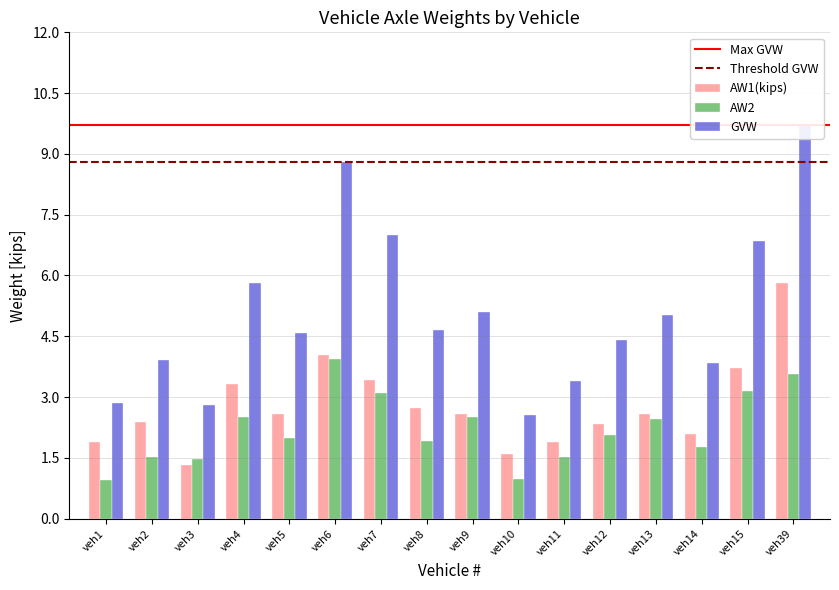

Which series has the largest total across all categories?

GVW